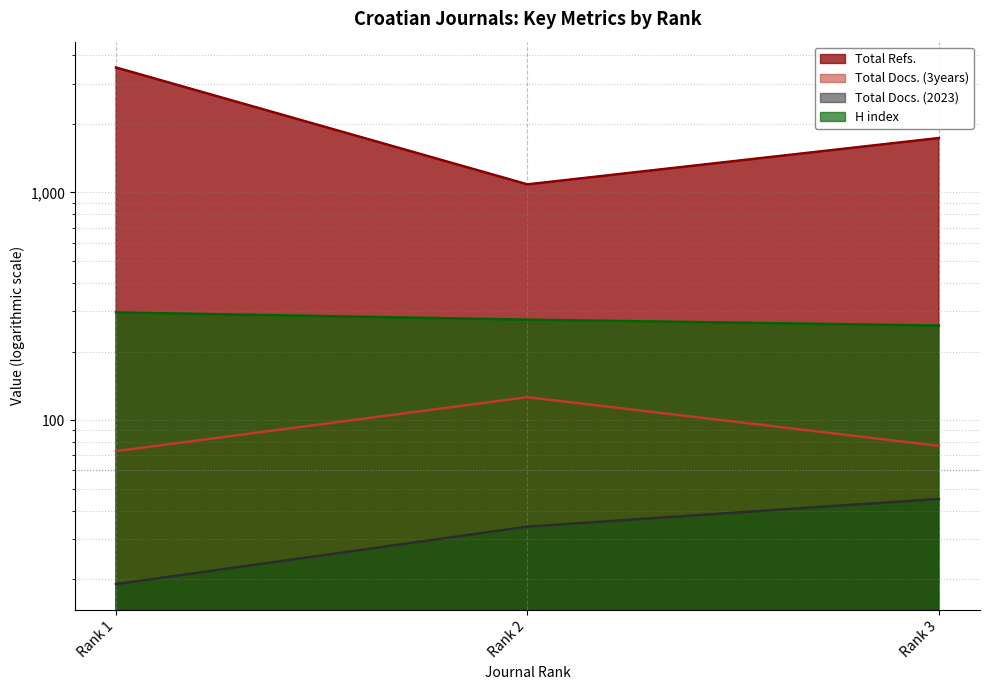

The value of Total Docs. (2023) at Rank 3 is 45. True or false?

True